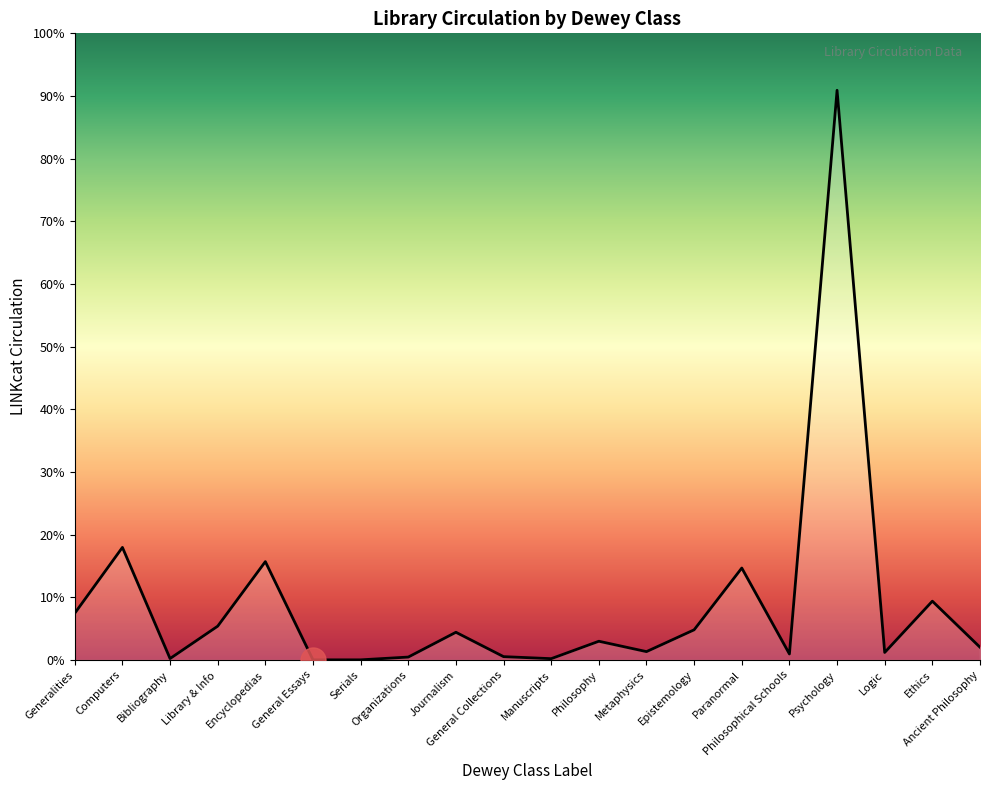

What is the ratio of the value at Library & Info to the value at Paranormal?

0.4